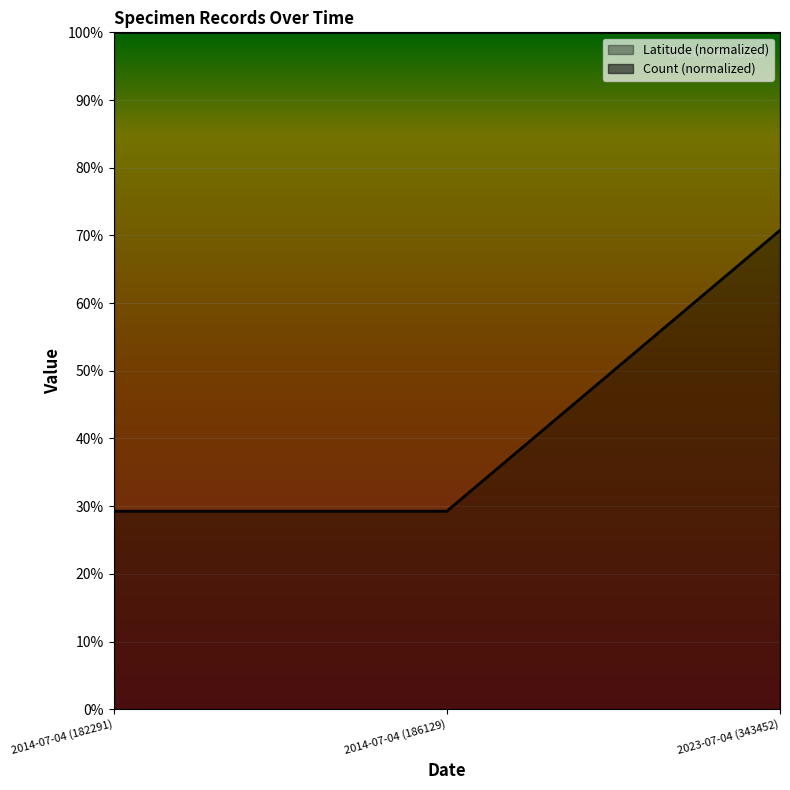

List the labels in order of value, largest first.

2023-07-04 (343452), 2014-07-04 (182291), 2014-07-04 (186129)